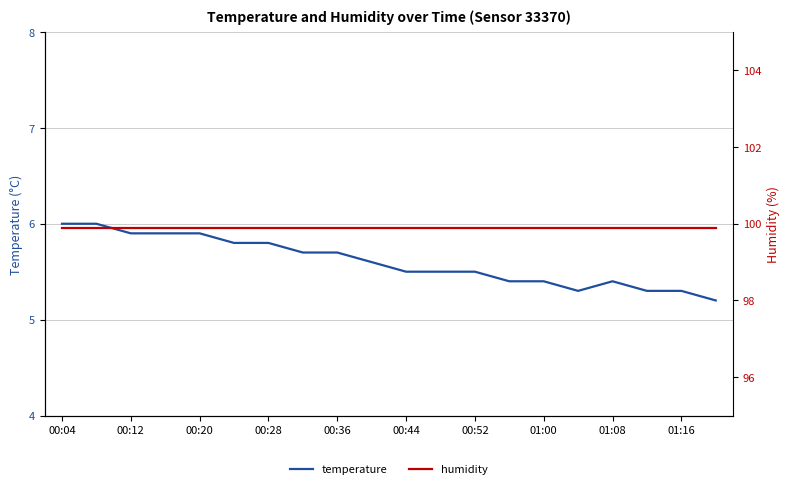

What is the total value across all series at 00:04?

105.9